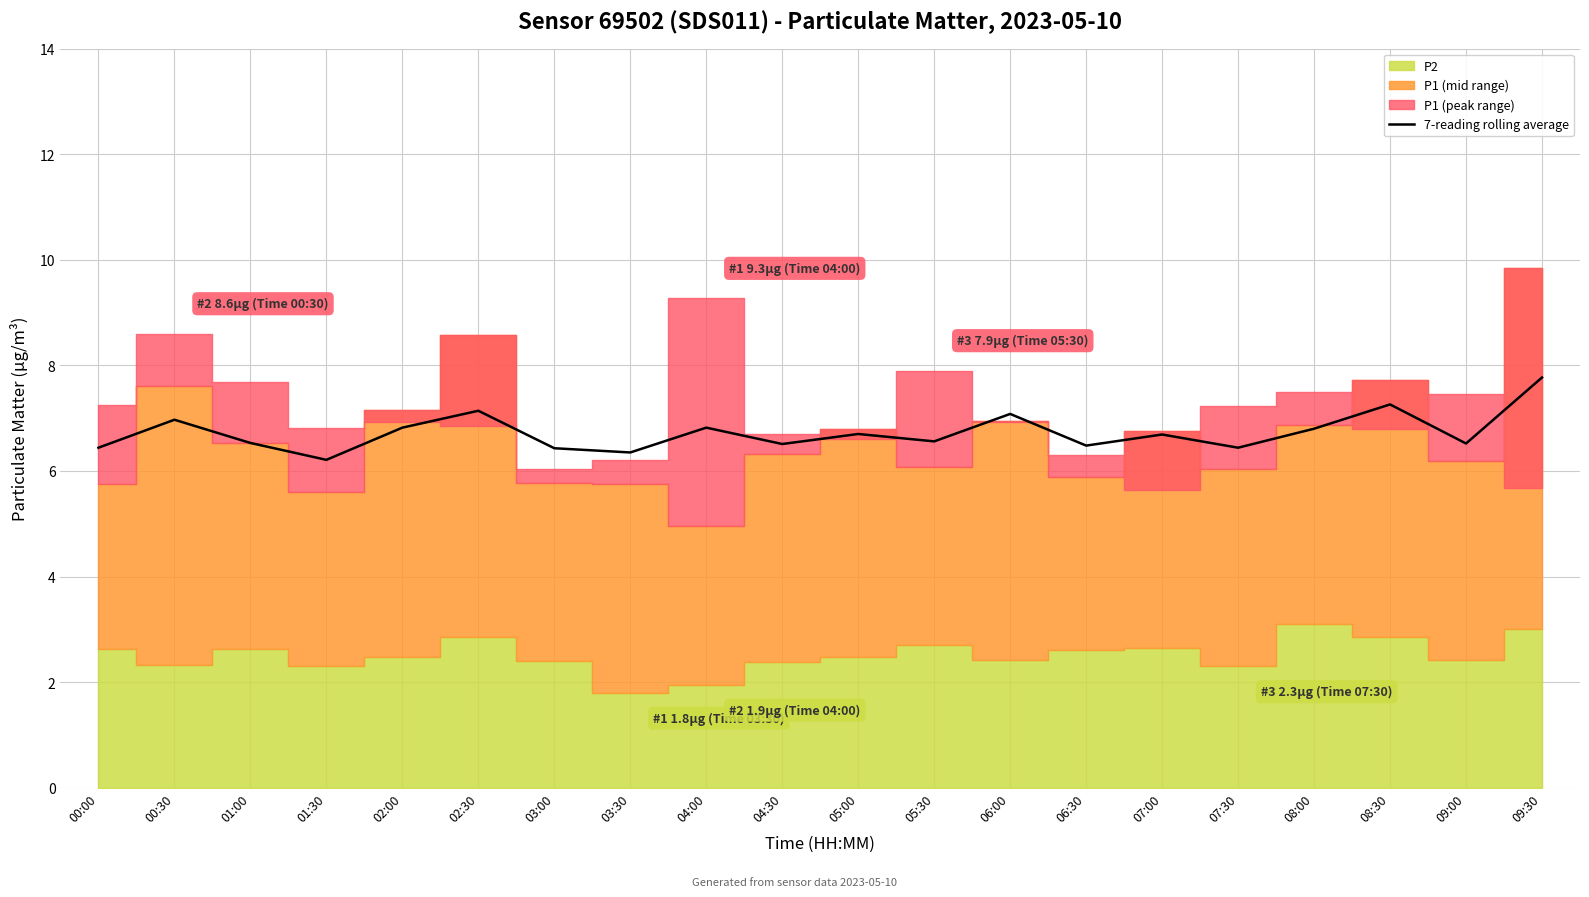

True or false: 7-reading rolling average has a value of 10.4 at 01:30.

False